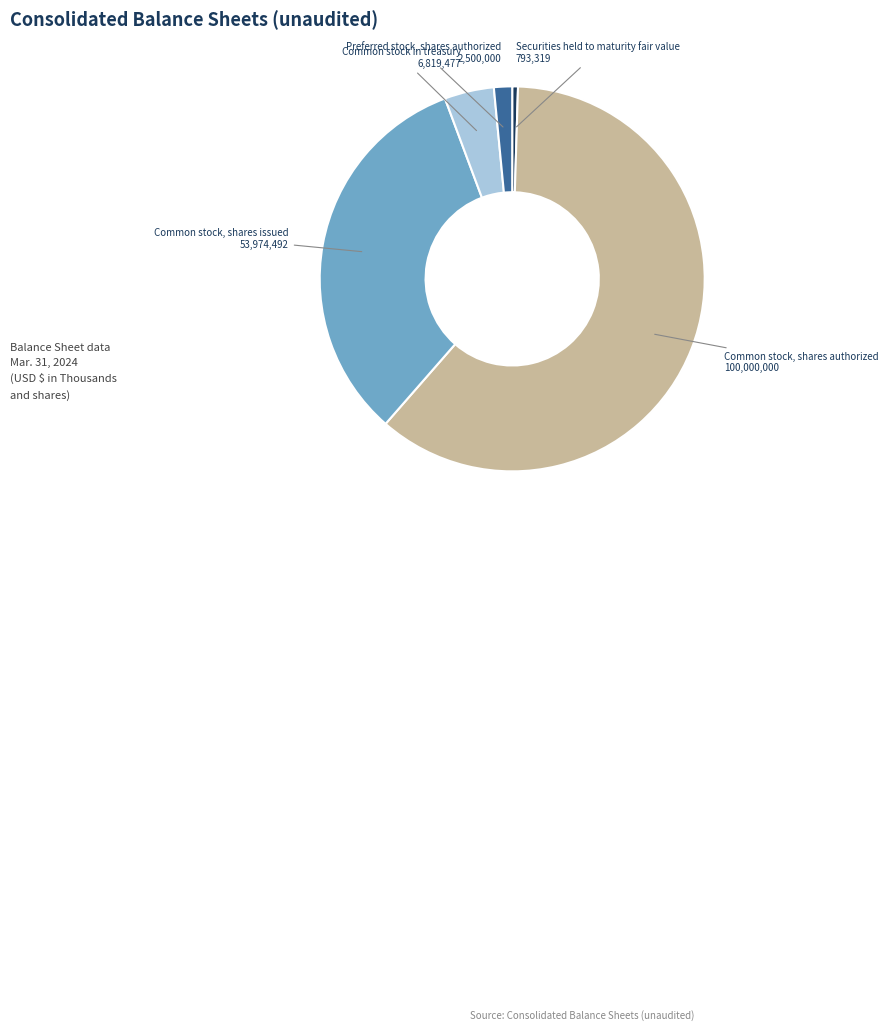

Does any single category account for the majority?

Yes